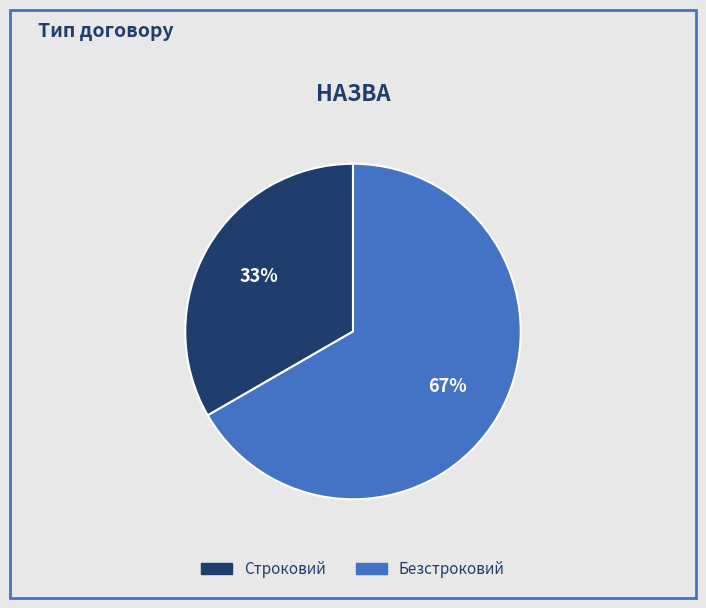

Is it true that Строковий is 33% of the pie?

True